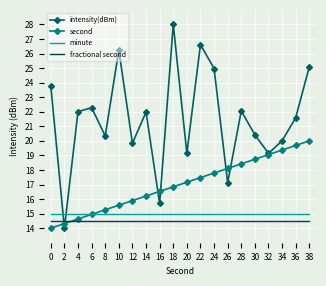

At which category does intensity(dBm) reach its first local valley?

2